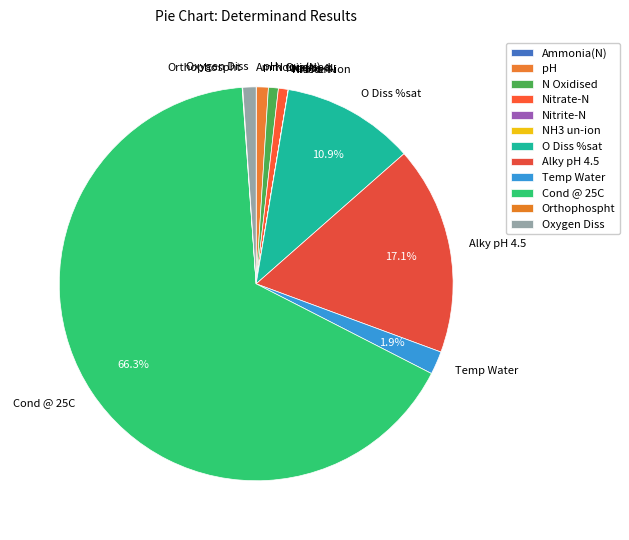

Is it true that O Diss %sat is 11% of the pie?

True